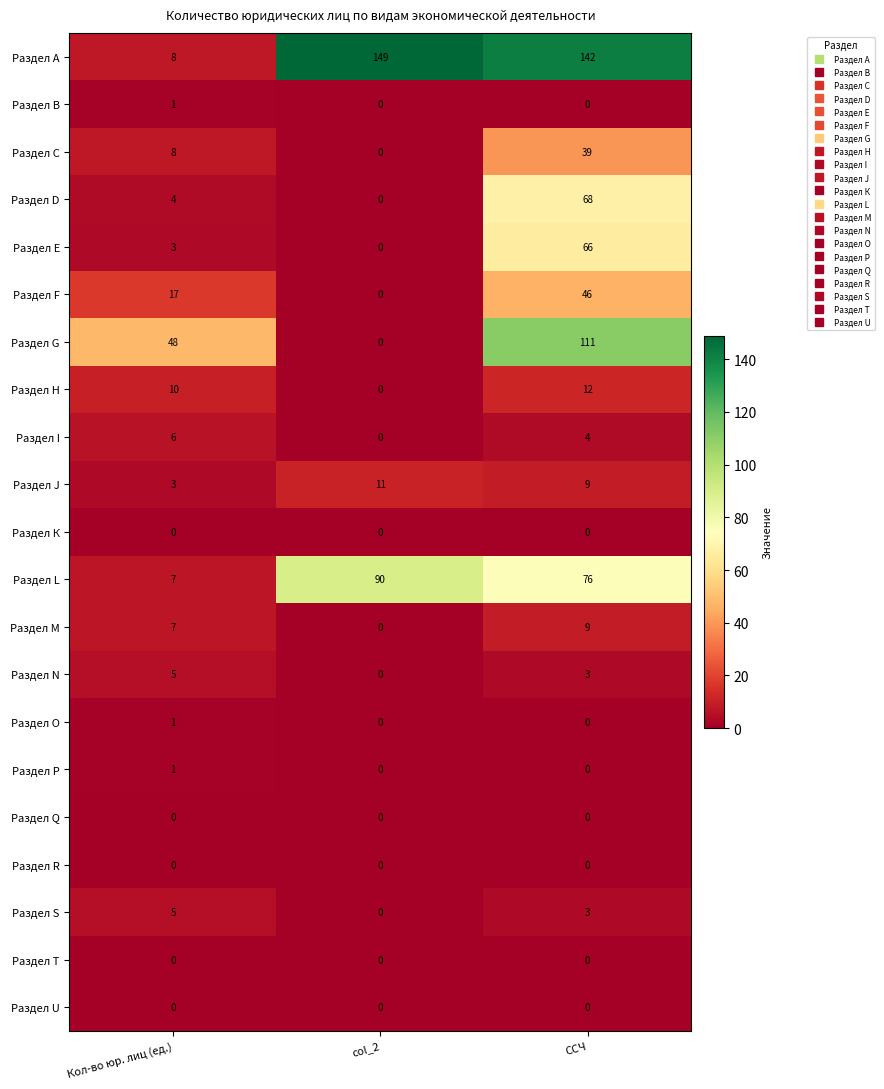

What is the difference between the maximum and minimum values in the Раздел A series?

141